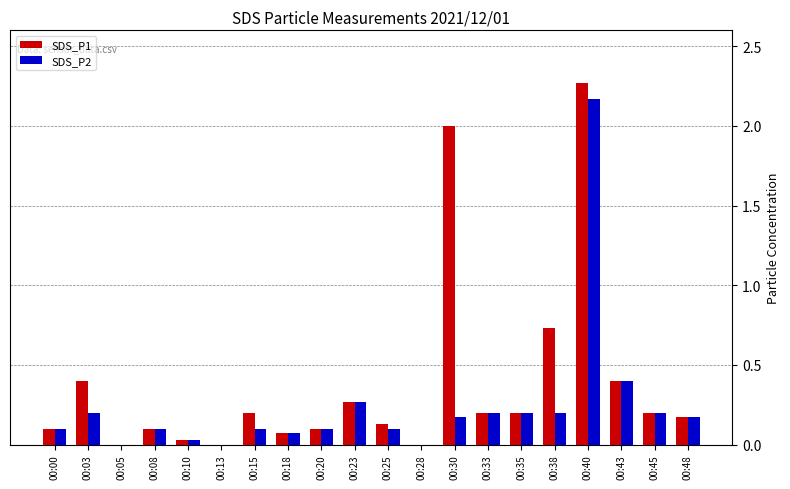

What is the sum of all SDS_P1 values?

7.6